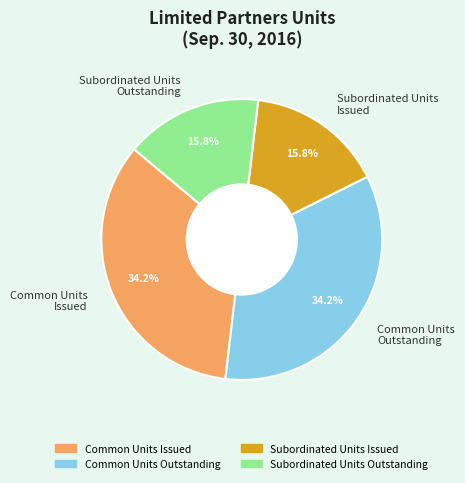

Which has a higher value, Subordinated Units Issued or Common Units Outstanding?

Common Units Outstanding